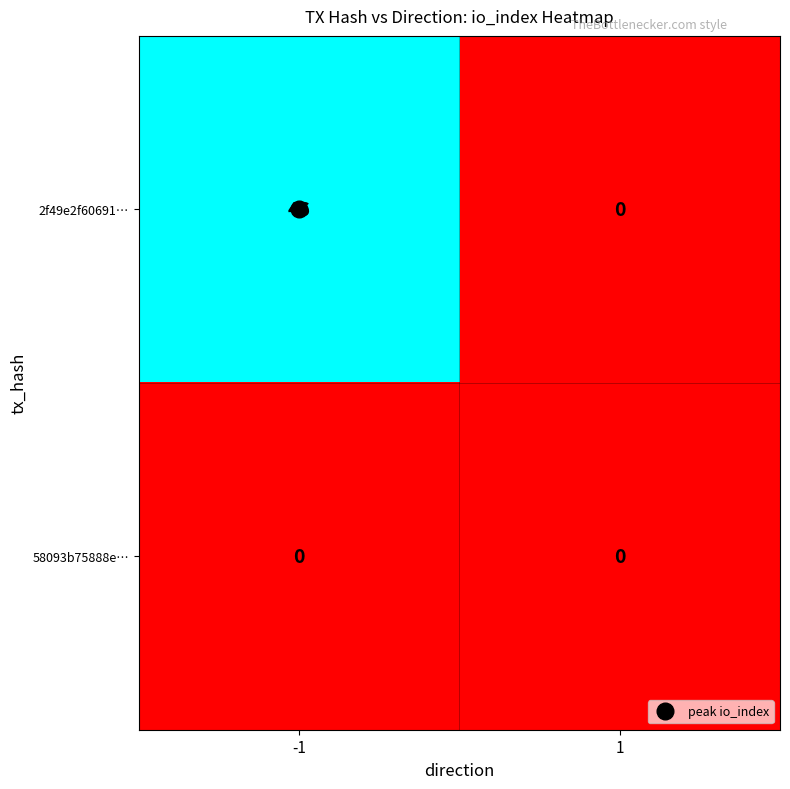

List the series in order of their overall mean, lowest first.

58093b75888e…, 2f49e2f60691…